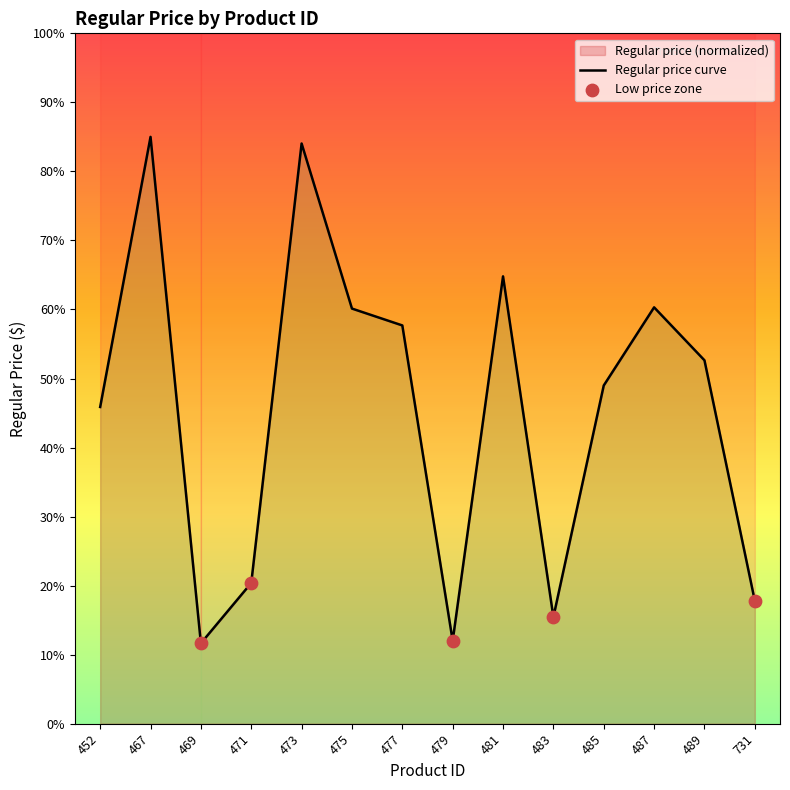

Between 489 and 483, which is larger?

489